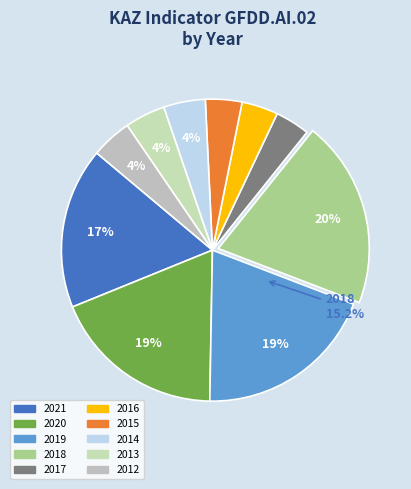

Which slice is the smallest?

2017